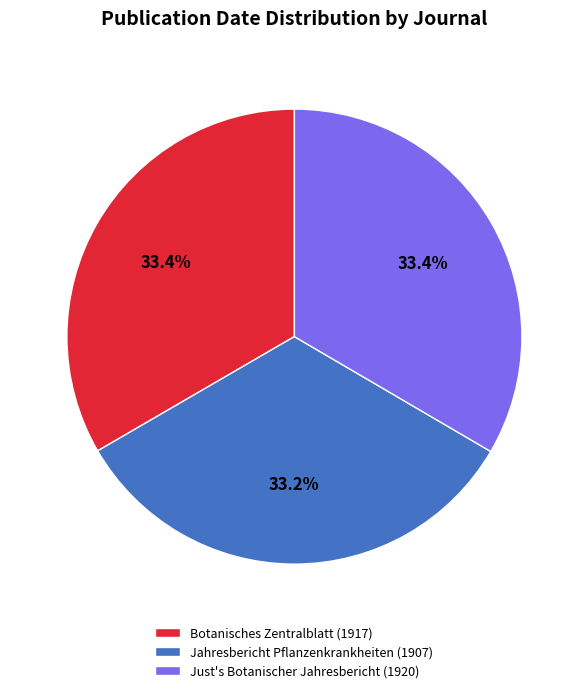

Is the sum of Botanisches Zentralblatt (1917) and Jahresbericht Pflanzenkrankheiten (1907) greater than half?

Yes